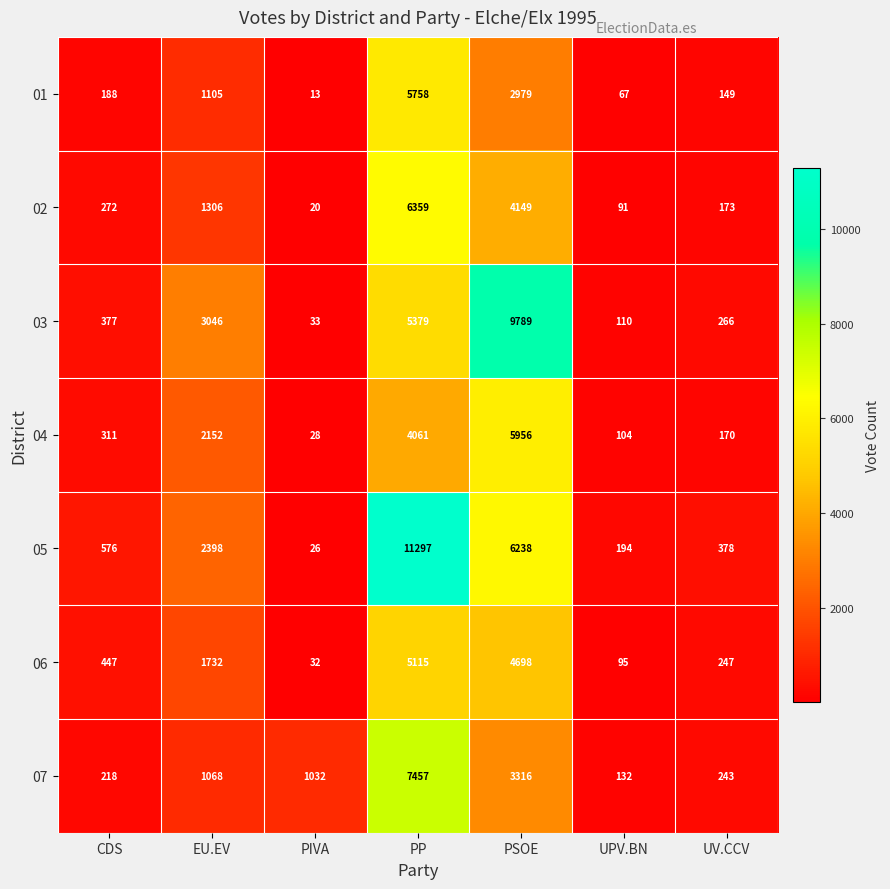

What is the sum of all 01 values?

10259